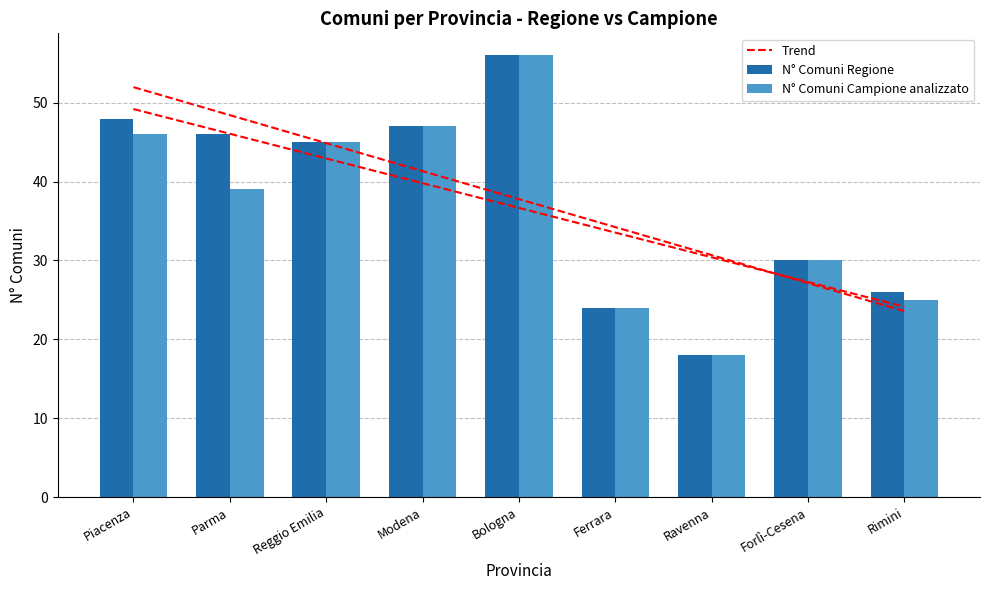

Which series has the largest total across all categories?

N° Comuni Regione